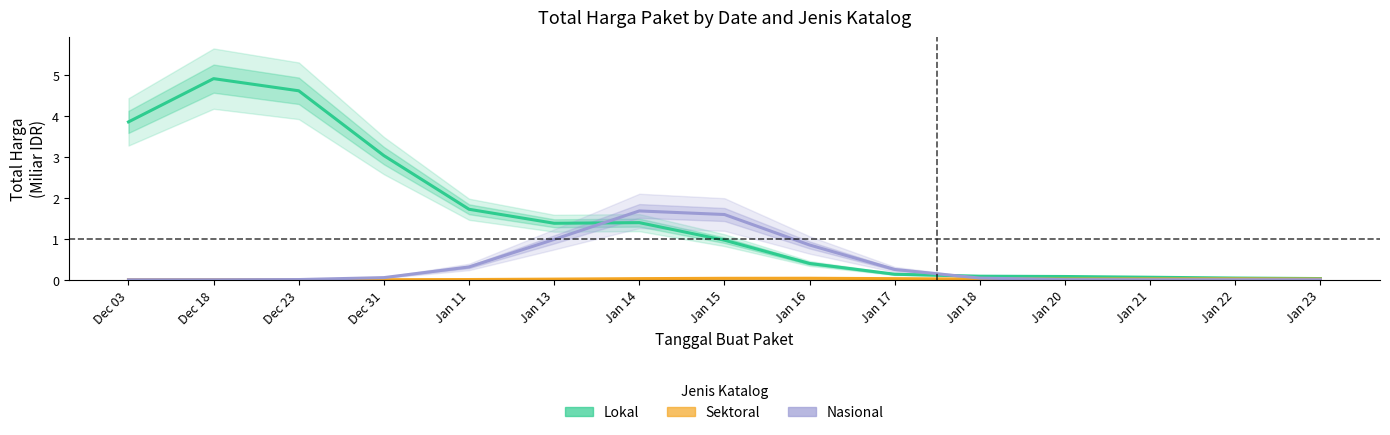

Reading left to right, what are all the values shown in this chart?

Lokal: Dec 03=3.9	Dec 18=4.9	Dec 23=4.6	Dec 31=3.0	Jan 11=1.7	Jan 13=1.4	Jan 14=1.4	Jan 15=1.0	Jan 16=0.4	Jan 17=0.1	Jan 18=0.1	Jan 20=0.1	Jan 21=0.1	Jan 22=0.0	Jan 23=0.0
Sektoral: Dec 03=0.0	Dec 18=0.0	Dec 23=0.0	Dec 31=0.0	Jan 11=0.0	Jan 13=0.0	Jan 14=0.0	Jan 15=0.0	Jan 16=0.0	Jan 17=0.0	Jan 18=0.0	Jan 20=0.0	Jan 21=0.0	Jan 22=0.0	Jan 23=0.0
Nasional: Dec 03=0.0	Dec 18=0.0	Dec 23=0.0	Dec 31=0.1	Jan 11=0.3	Jan 13=1.0	Jan 14=1.7	Jan 15=1.6	Jan 16=0.8	Jan 17=0.3	Jan 18=0.0	Jan 20=0.0	Jan 21=0.0	Jan 22=0.0	Jan 23=0.0